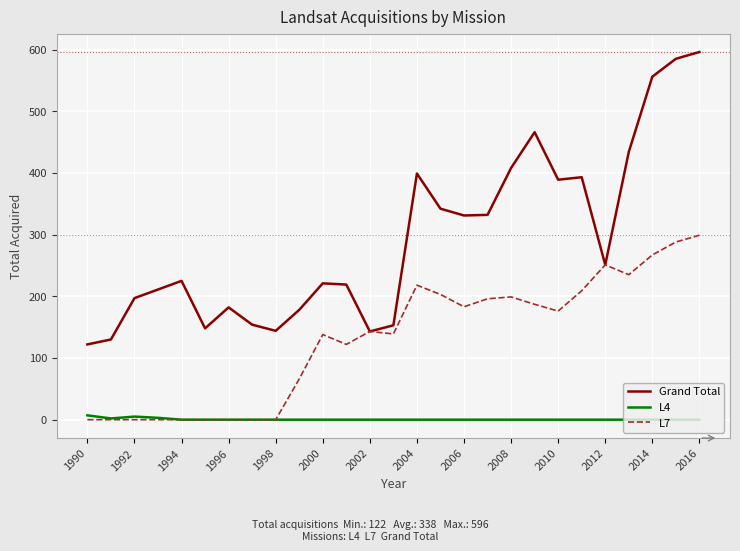

Which series has the largest total across all categories?

Grand Total